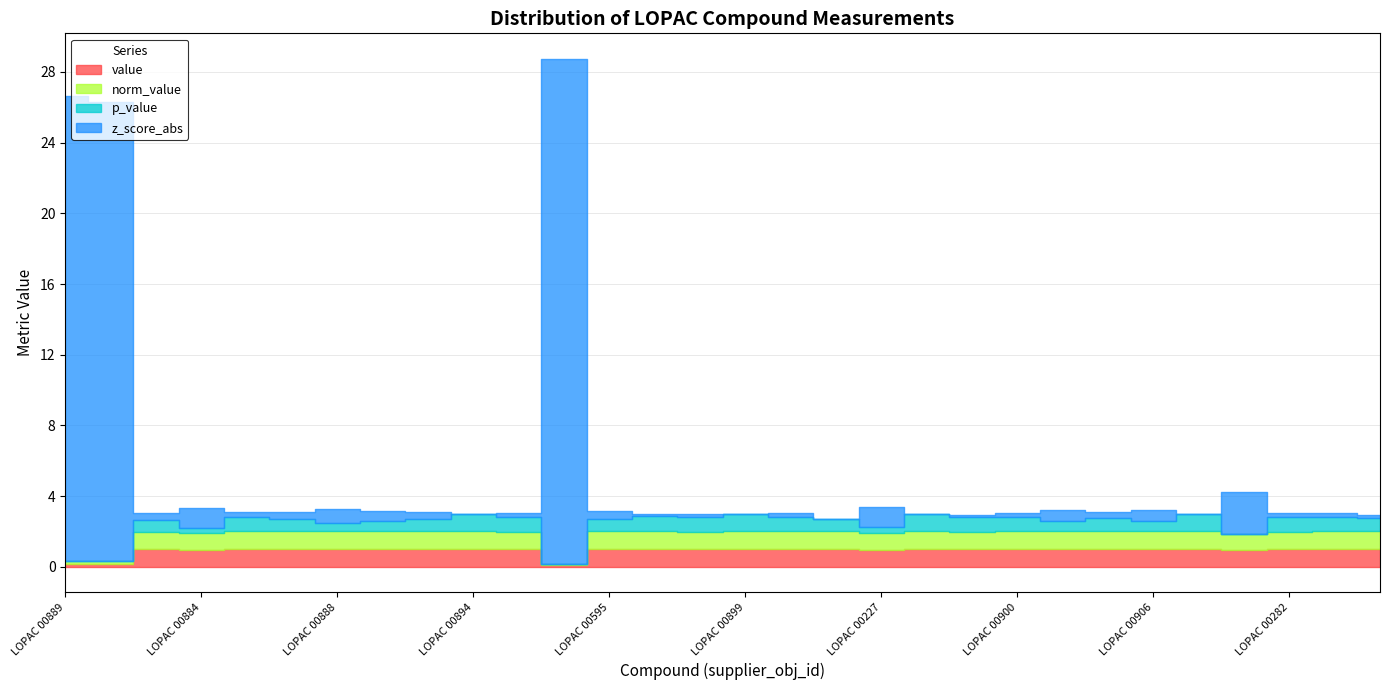

What is the label of the 15th point from the right?

LOPAC 00899